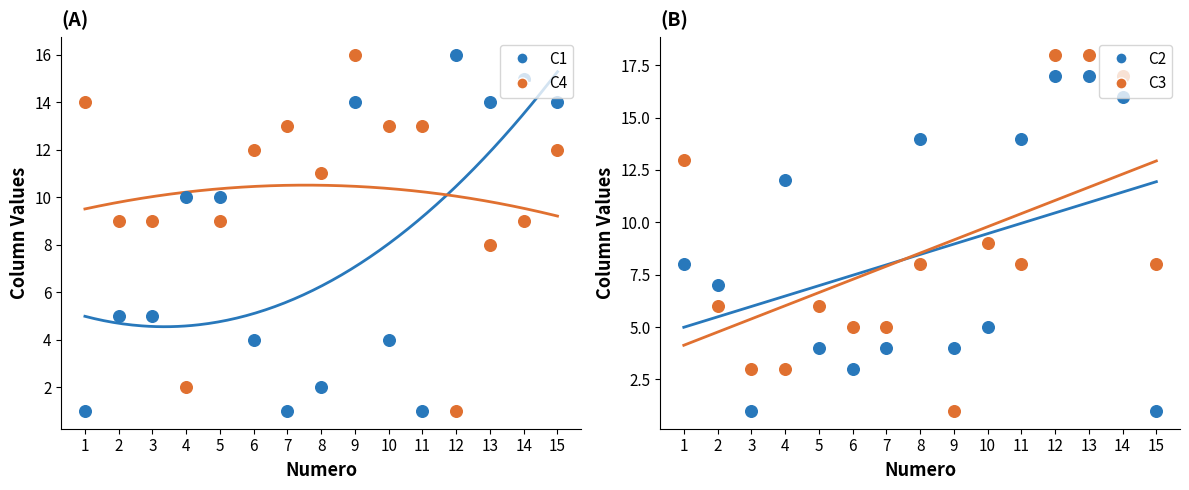

Which series reaches the maximum Y coordinate?

C3